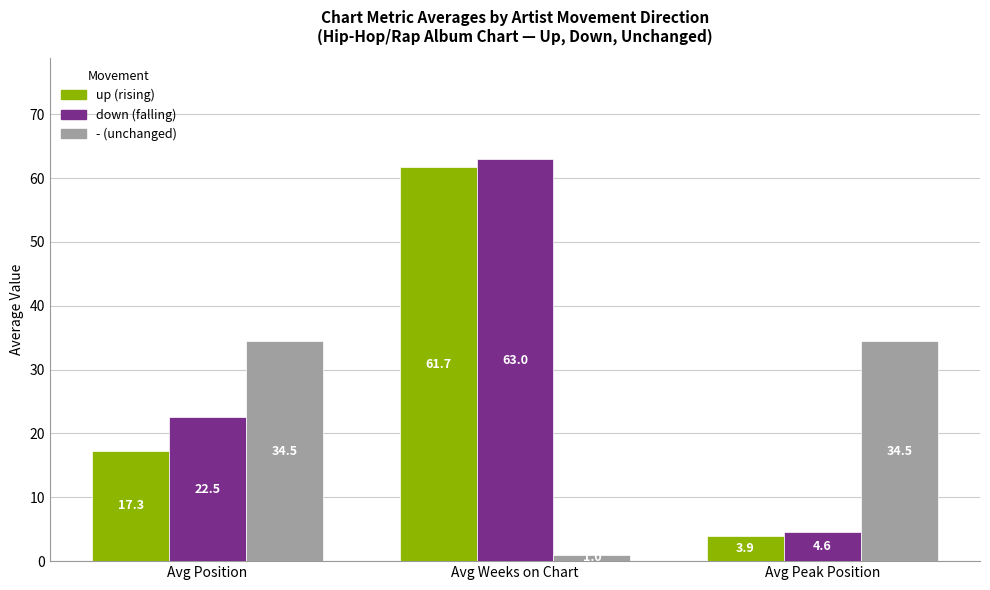

What is the maximum value shown in the chart?

63.0